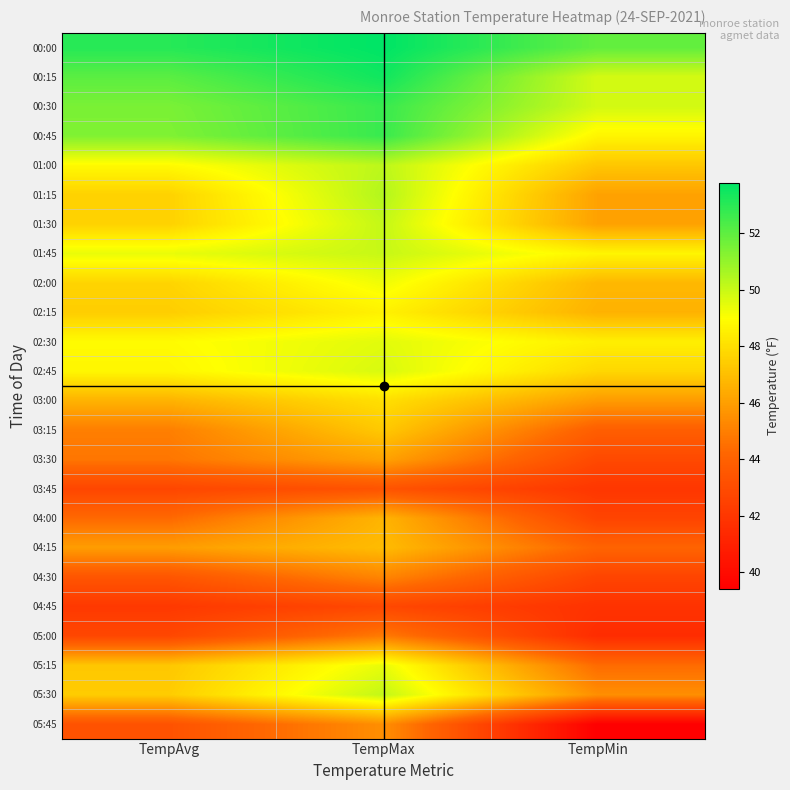

Reading left to right, list all the values displayed in this chart.

00:00: TempAvg=53.1	TempMax=53.8	TempMin=51.9
00:15: TempAvg=52.1	TempMax=53.5	TempMin=49.8
00:30: TempAvg=51.5	TempMax=52.7	TempMin=49.8
00:45: TempAvg=51.4	TempMax=52.7	TempMin=48.7
01:00: TempAvg=48.9	TempMax=50.2	TempMin=47.2
01:15: TempAvg=47.6	TempMax=50.4	TempMin=46.1
01:30: TempAvg=47.6	TempMax=50.1	TempMin=46.1
01:45: TempAvg=49.4	TempMax=50.0	TempMin=48.7
02:00: TempAvg=47.7	TempMax=49.3	TempMin=46.8
02:15: TempAvg=47.5	TempMax=48.6	TempMin=46.6
02:30: TempAvg=48.9	TempMax=49.5	TempMin=48.5
02:45: TempAvg=48.8	TempMax=49.7	TempMin=47.8
03:00: TempAvg=46.6	TempMax=48.0	TempMin=45.9
03:15: TempAvg=45.0	TempMax=47.3	TempMin=43.9
03:30: TempAvg=44.7	TempMax=46.1	TempMin=42.9
03:45: TempAvg=42.7	TempMax=43.3	TempMin=42.0
04:00: TempAvg=44.3	TempMax=46.7	TempMin=42.6
04:15: TempAvg=45.9	TempMax=46.9	TempMin=44.1
04:30: TempAvg=43.4	TempMax=45.2	TempMin=42.6
04:45: TempAvg=42.1	TempMax=42.8	TempMin=41.8
05:00: TempAvg=42.8	TempMax=44.9	TempMin=41.5
05:15: TempAvg=47.2	TempMax=49.4	TempMin=44.4
05:30: TempAvg=47.4	TempMax=50.1	TempMin=45.5
05:45: TempAvg=43.3	TempMax=45.5	TempMin=39.4